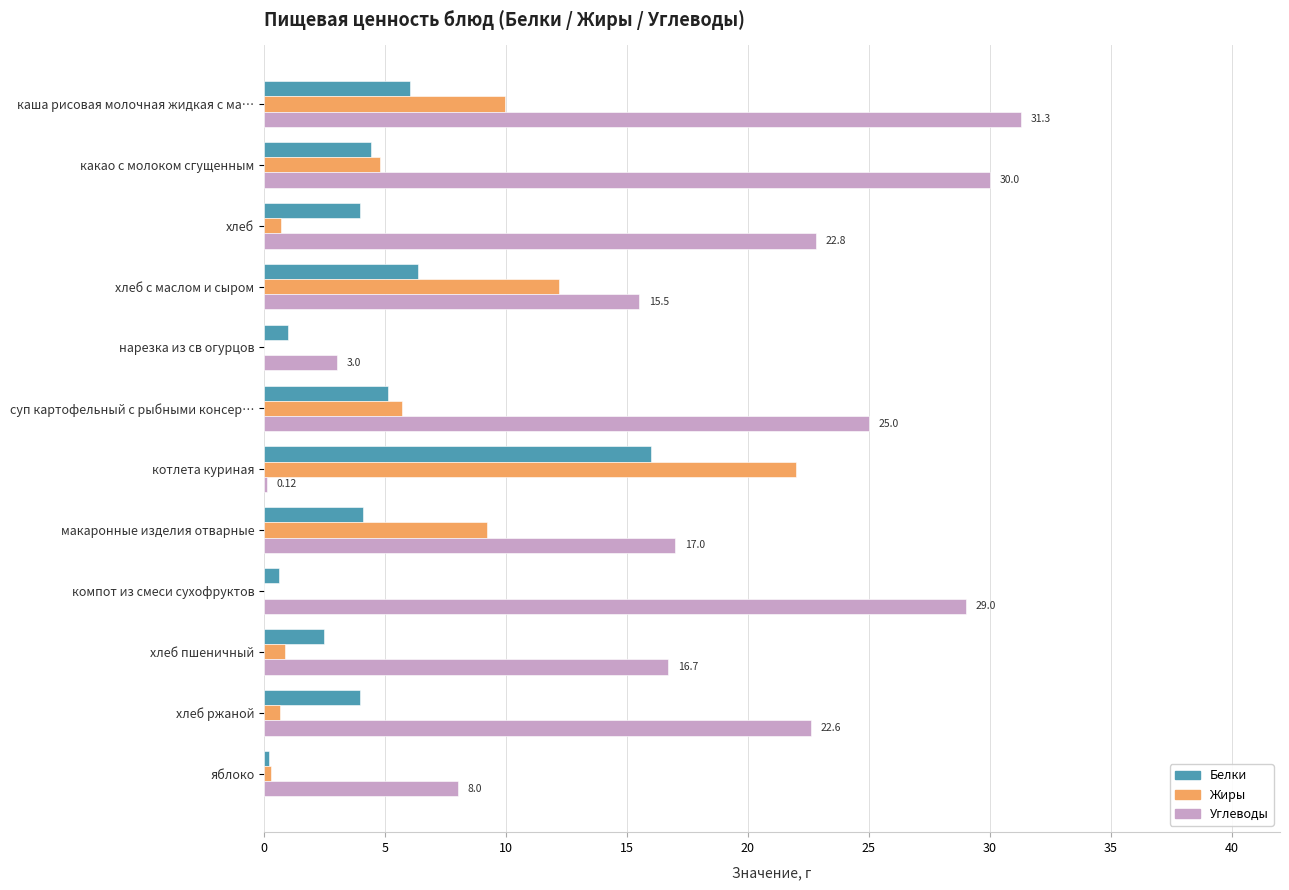

Which series changed the most between какао с молоком сгущенным and хлеб пшеничный?

Углеводы